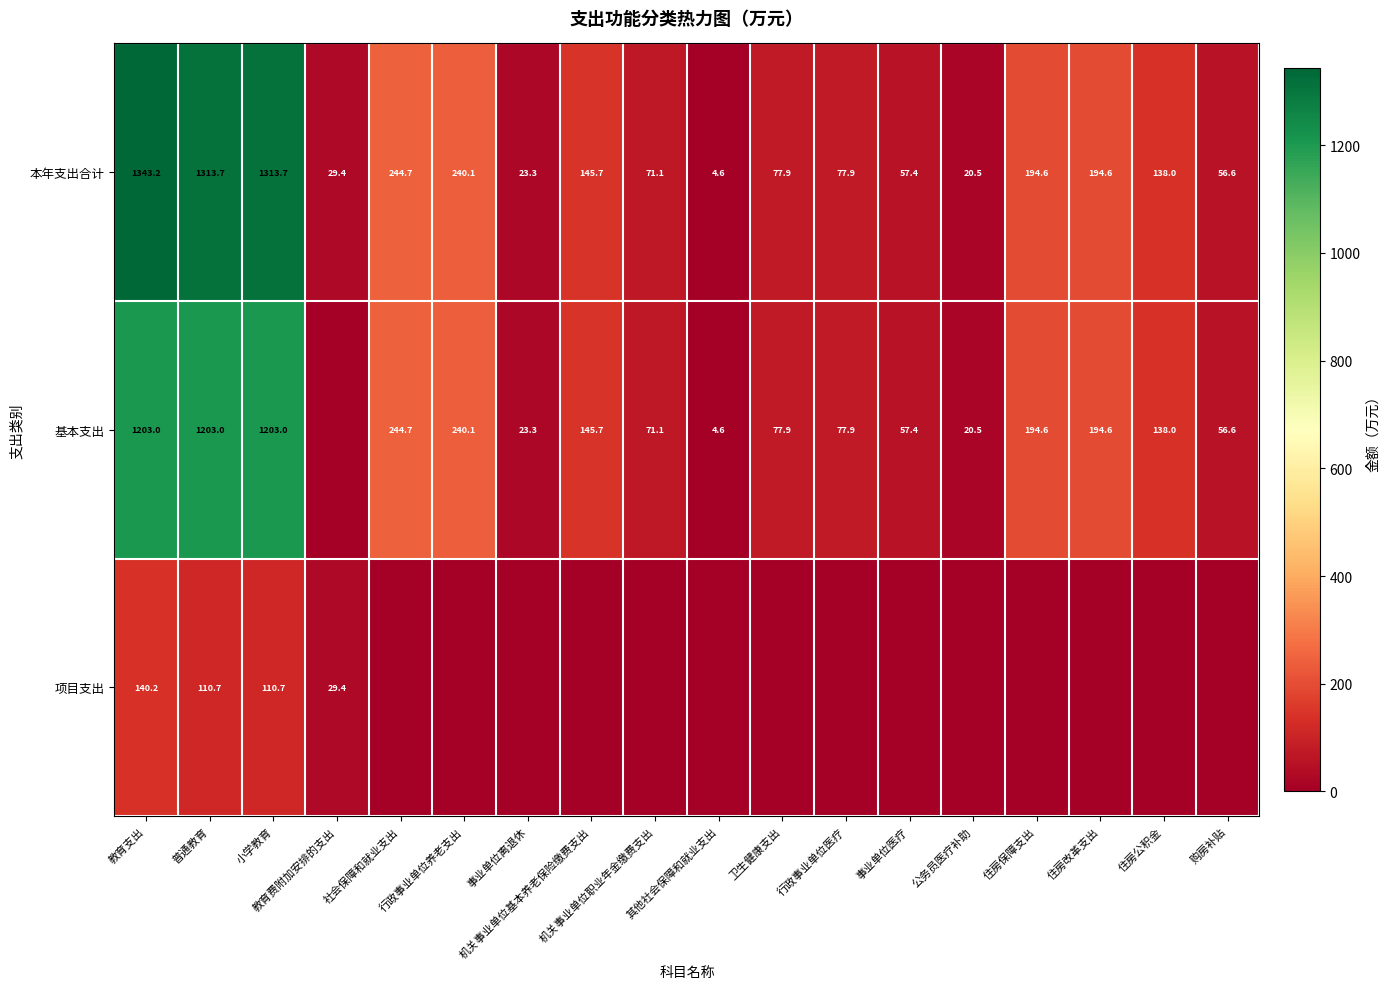

What is the total value across all series at 住房公积金?

276.0